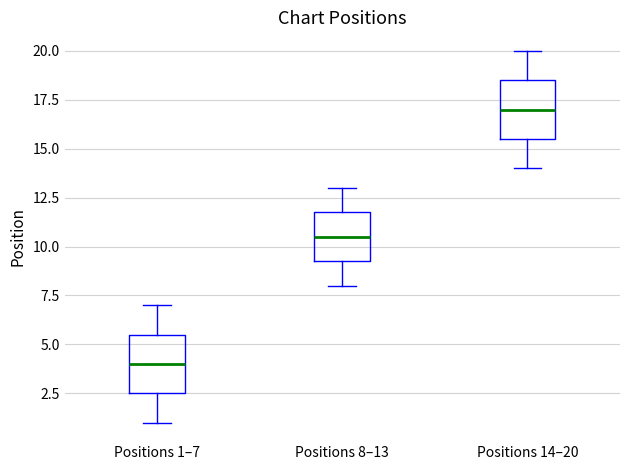

Where is the lower edge of the box for Positions 8–13 on the y-axis? The values are not printed on the chart, so give them approximately, as read against the axis.

9.5